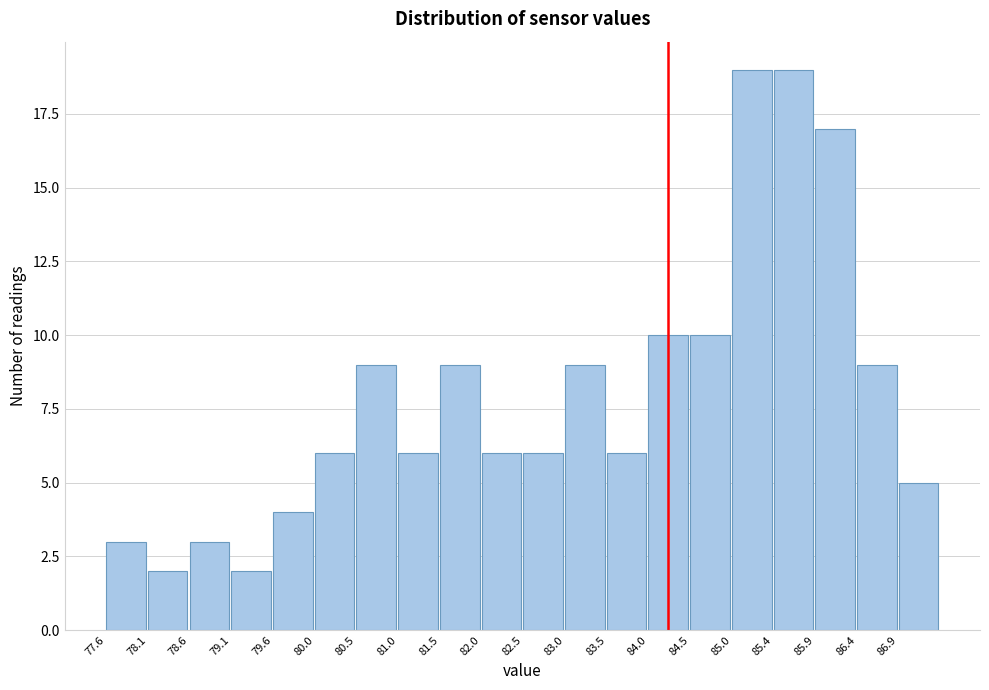

Reading left to right, list every bar in this chart as the range it spans on the x-axis followed by its height. Neither the bar edges nor the heights are printed on the chart, so give them approximately, as read against the axes.

77.60 to 78.09: 3
78.09 to 78.58: 2
78.58 to 79.07: 3
79.07 to 79.56: 2
79.56 to 80.05: 4
80.05 to 80.54: 6
80.54 to 81.03: 9
81.03 to 81.52: 6
81.52 to 82.01: 9
82.01 to 82.50: 6
82.50 to 82.99: 6
82.99 to 83.48: 9
83.48 to 83.97: 6
83.97 to 84.46: 10
84.46 to 84.95: 10
84.95 to 85.44: 19
85.44 to 85.93: 19
85.93 to 86.42: 17
86.42 to 86.91: 9
86.91 to 87.40: 5